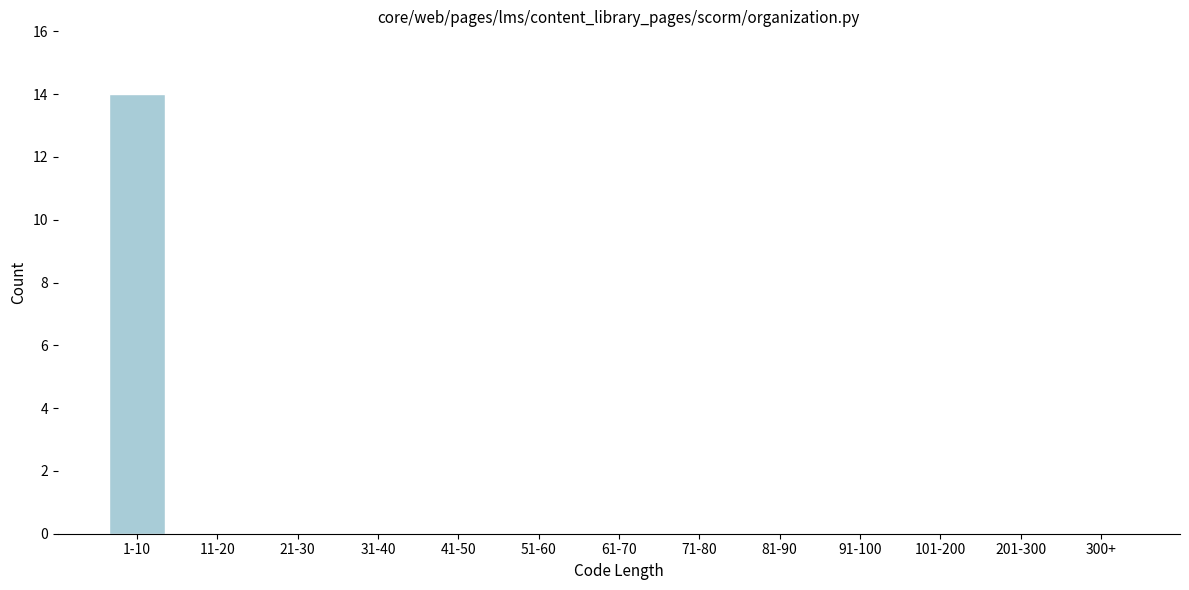

Reading left to right, list all the values displayed in this chart.

1-10=14	11-20=0	21-30=0	31-40=0	41-50=0	51-60=0	61-70=0	71-80=0	81-90=0	91-100=0	101-200=0	201-300=0	300+=0